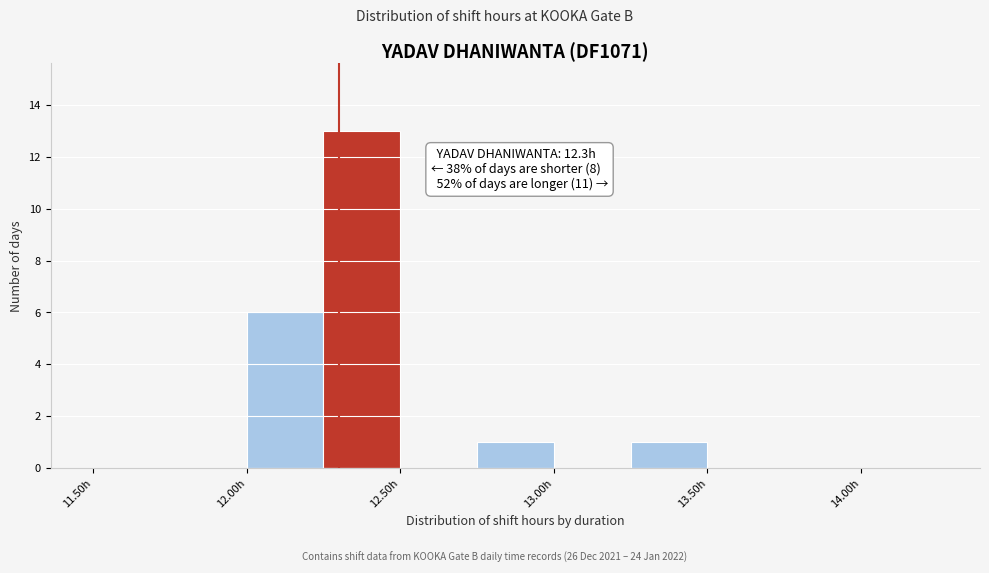

Over which range of the x-axis is the bar tallest?

12.25 to 12.50